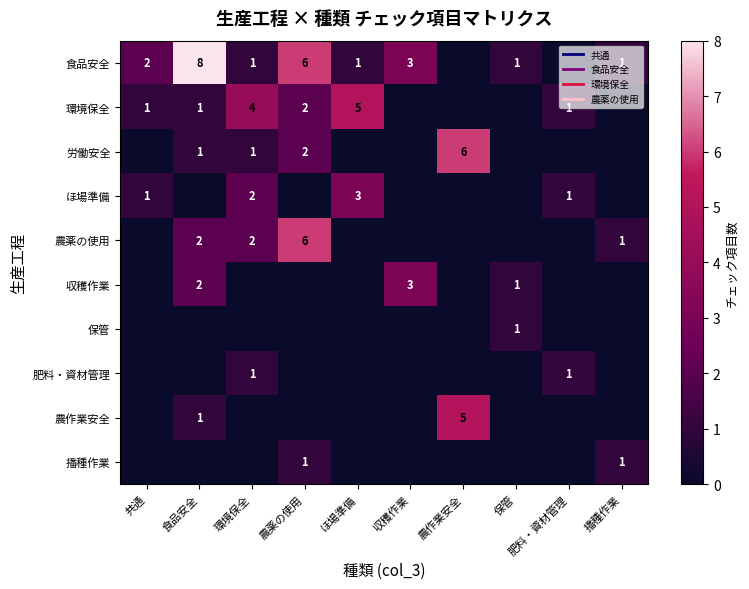

At which category is the sum across all series the highest?

農薬の使用